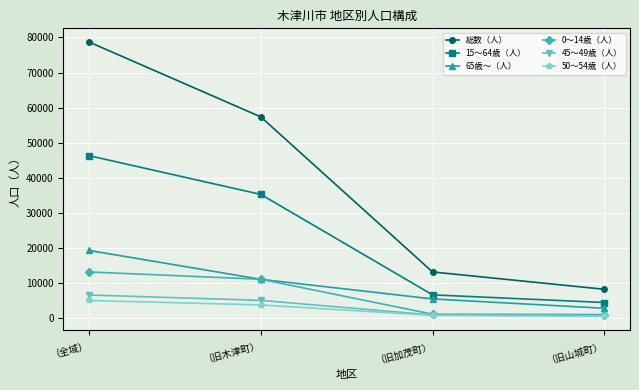

True or false: 総数（人） and 15～64歳（人） cross at least once.

False